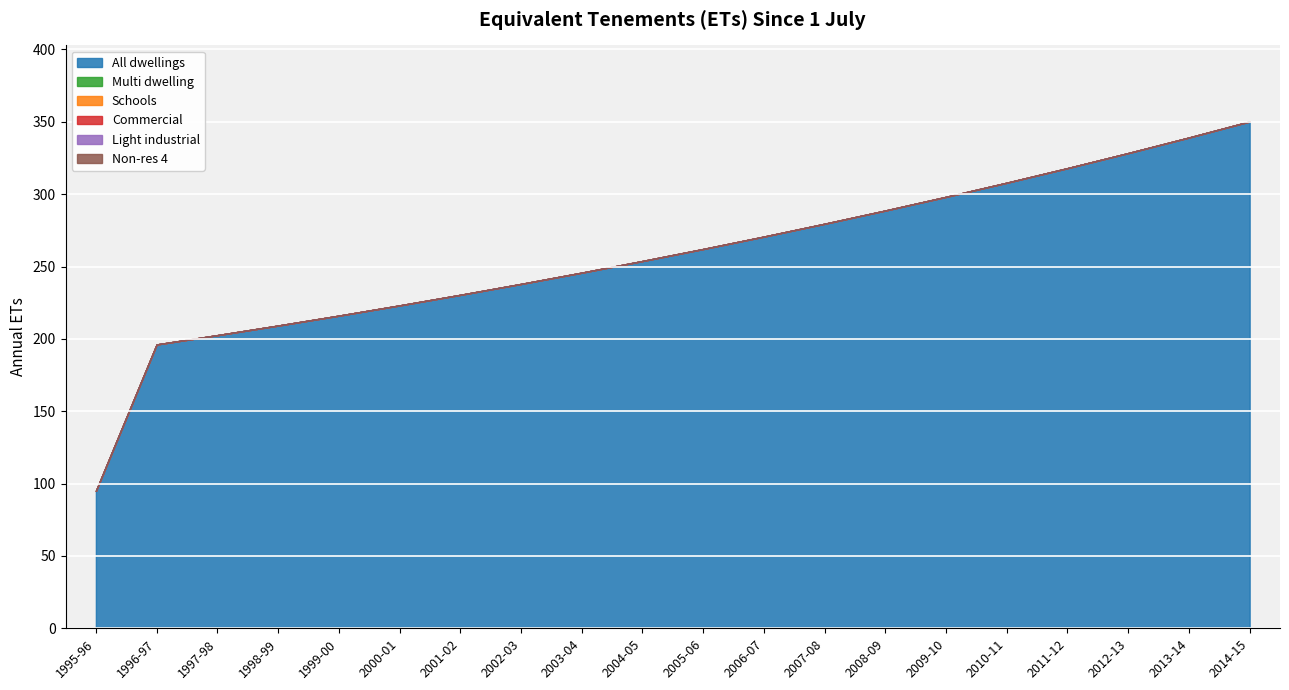

What is the total value across all series at 1995-96?

95.0